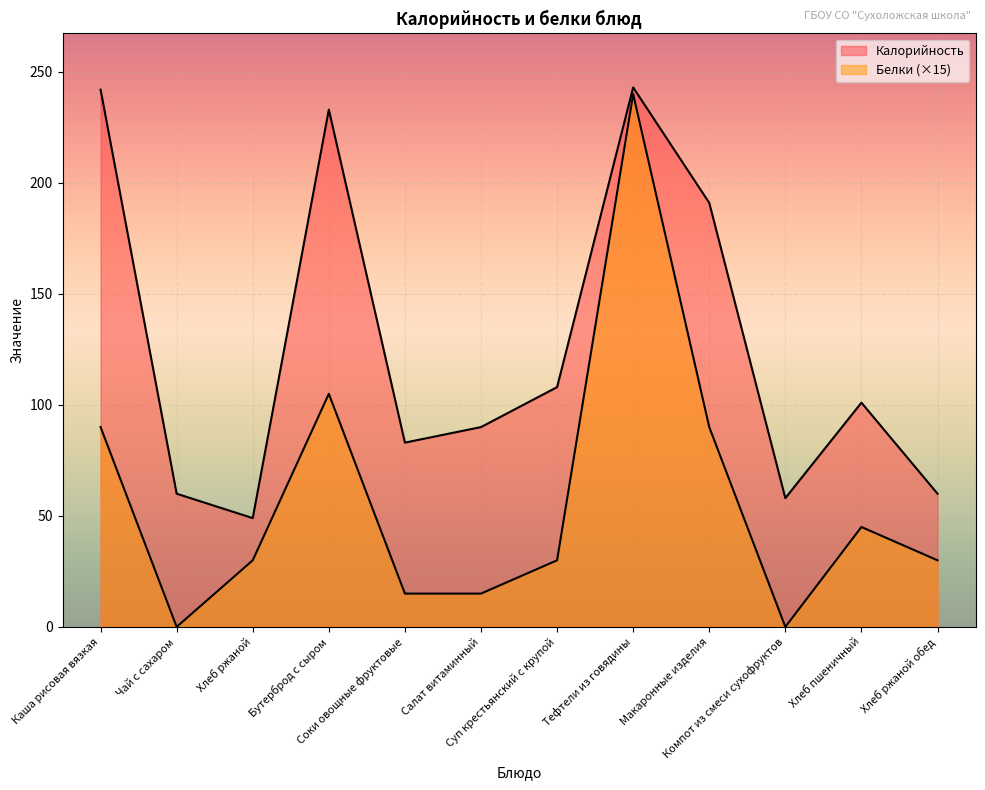

True or false: Белки has more than 1 points higher than both neighbors.

True